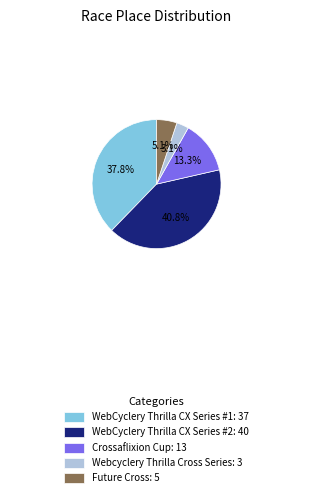

How many segments does this pie chart have?

5